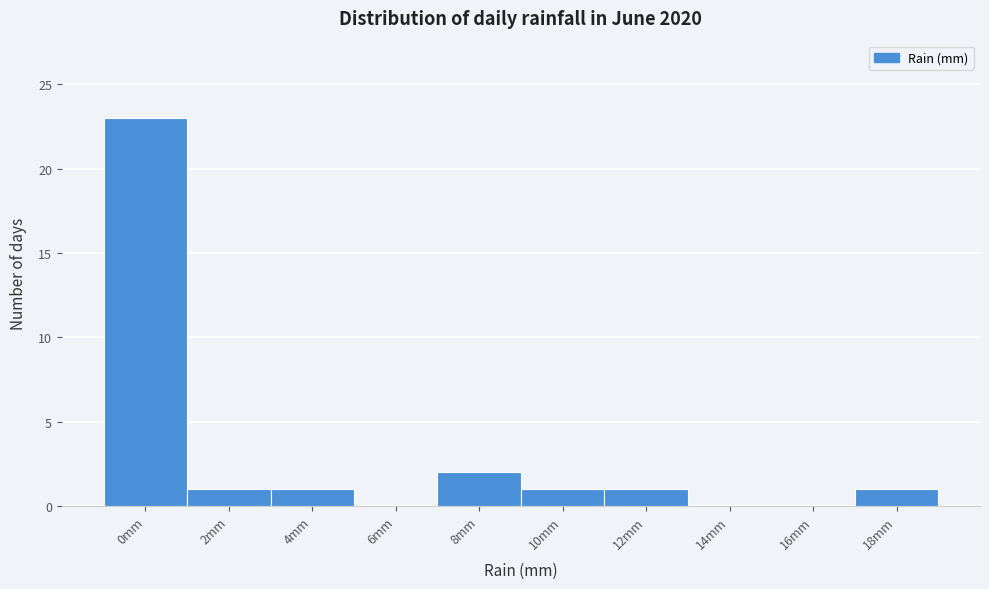

Reading left to right, what are all the values shown in this chart?

0mm=23	2mm=1	4mm=1	6mm=0	8mm=2	10mm=1	12mm=1	14mm=0	16mm=0	18mm=1